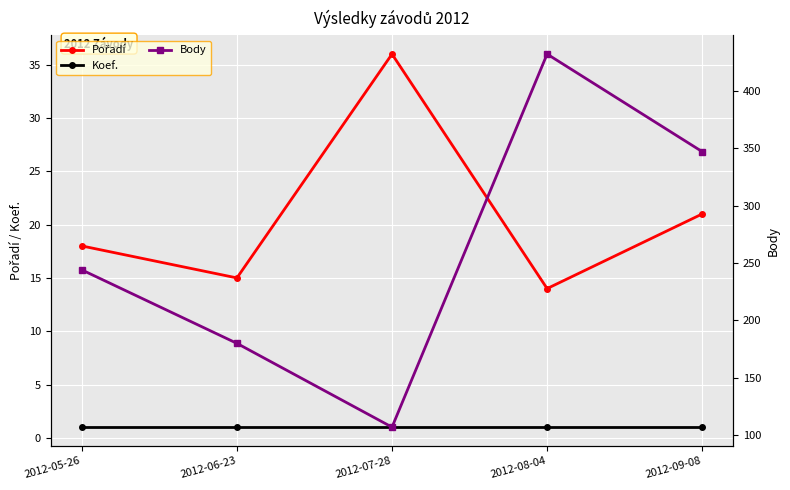

What position from the left is 2012-08-04?

4